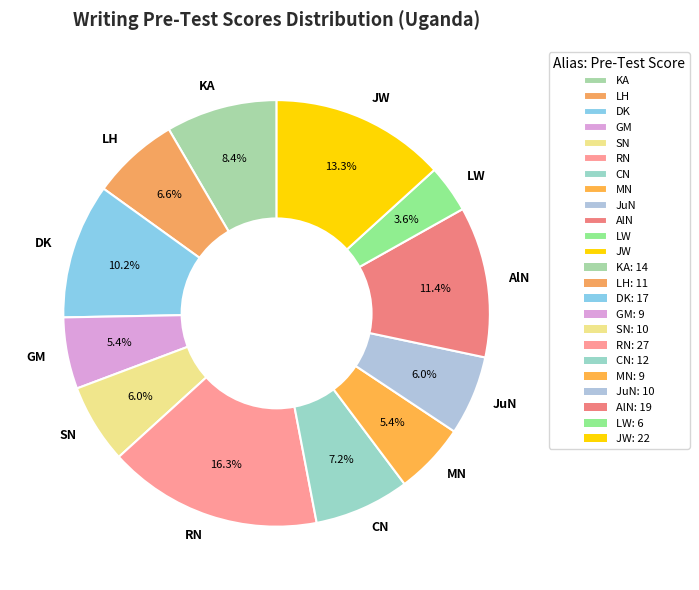

What is the ratio of the value at LH to the value at MN?

1.2